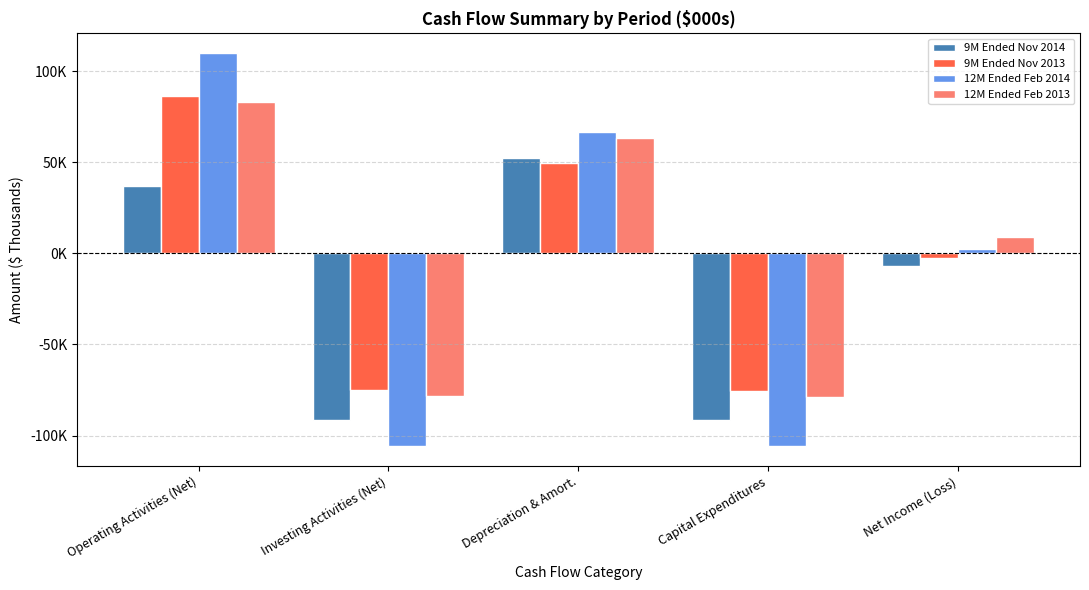

Are the bars grouped side by side (vs. stacked)?

Yes